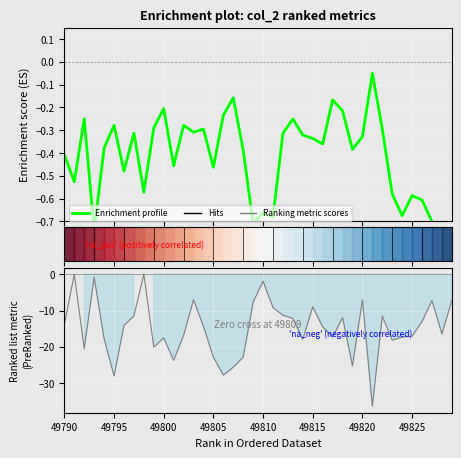

Which series has the largest range (max minus min)?

Ranking metric scores